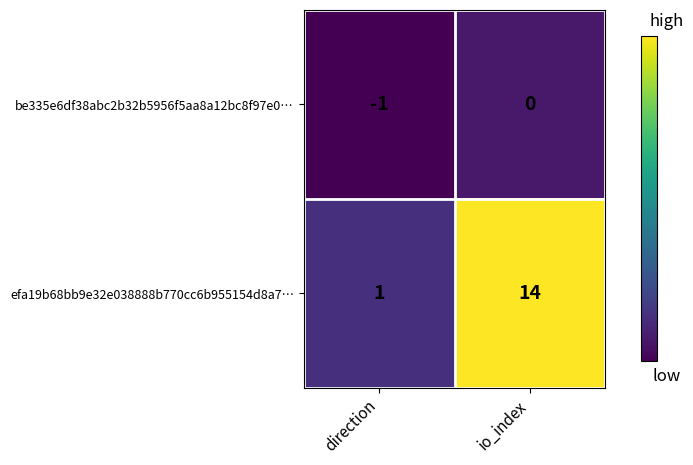

Rank the series by their maximum value, from highest to lowest.

efa19b68bb9e32e038888b770cc6b955154d8a7…, be335e6df38abc2b32b5956f5aa8a12bc8f97e0…